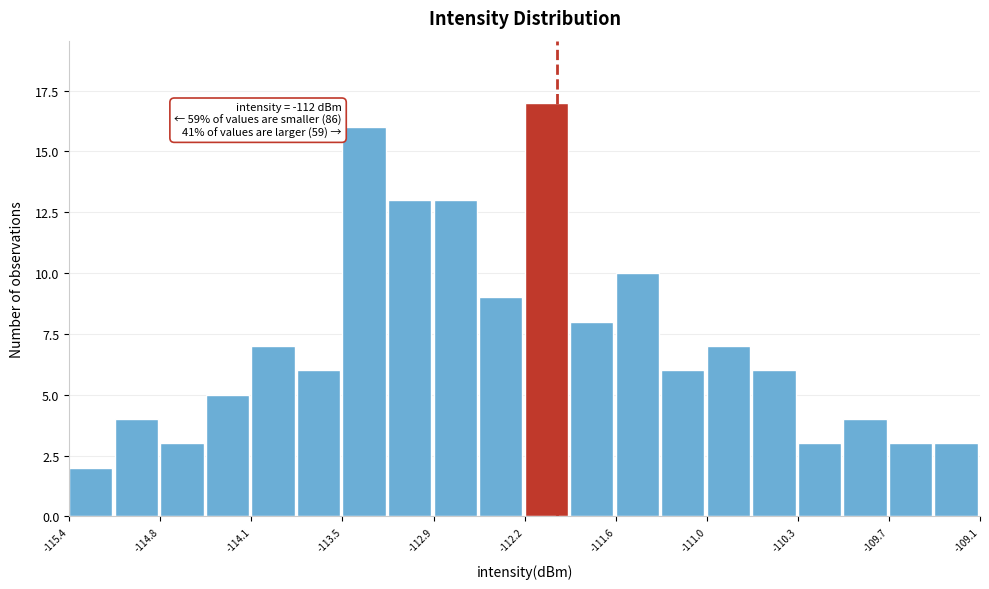

Read against the x-axis, roughly where is the centre of the tallest bar?

-112.1